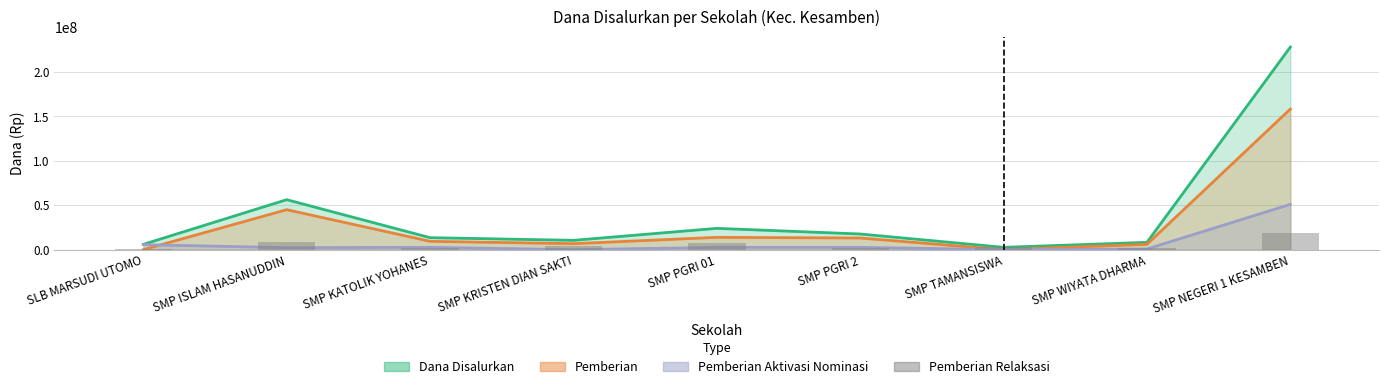

What position from the right is SLB MARSUDI UTOMO?

9